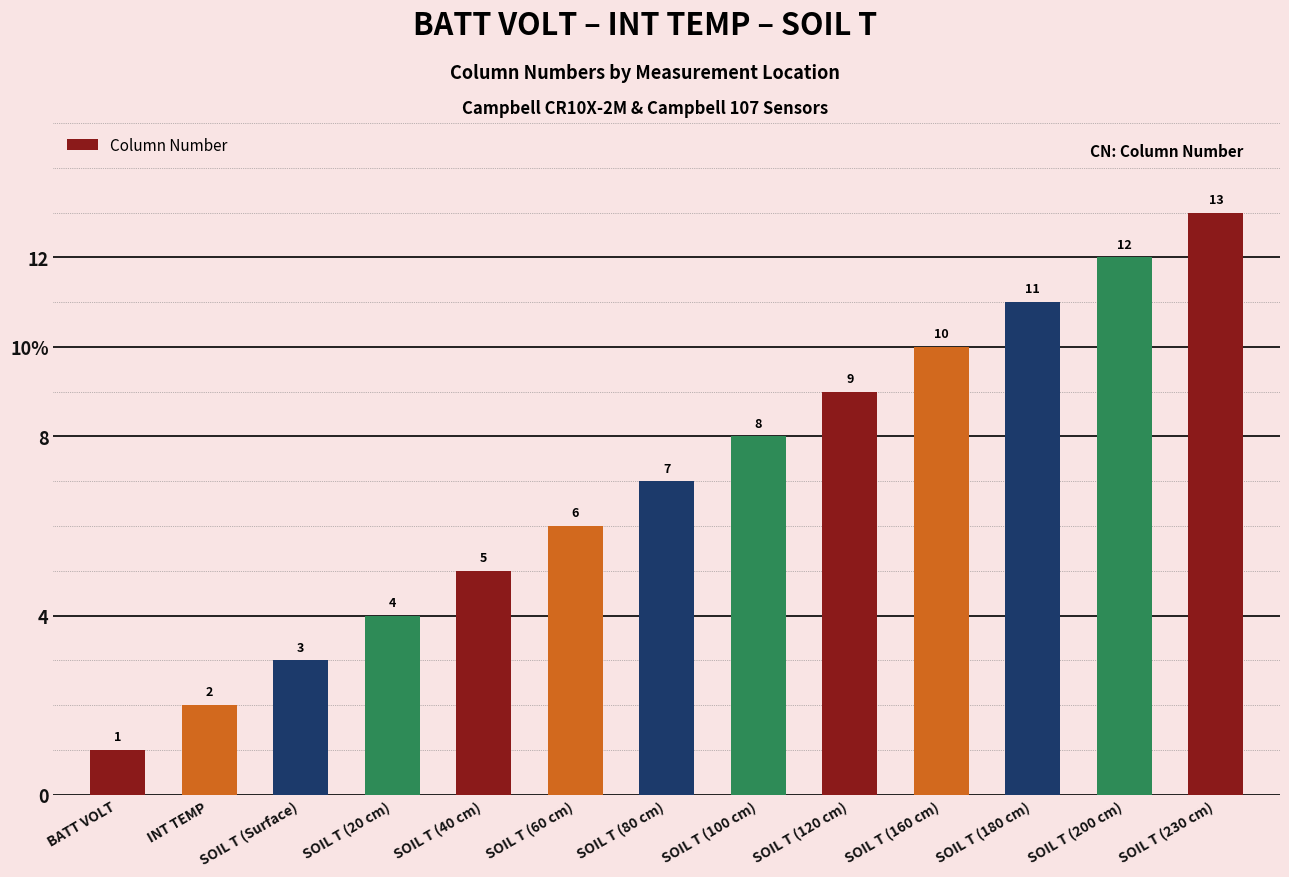

The value at SOIL T (200 cm) is 17. True or false?

False